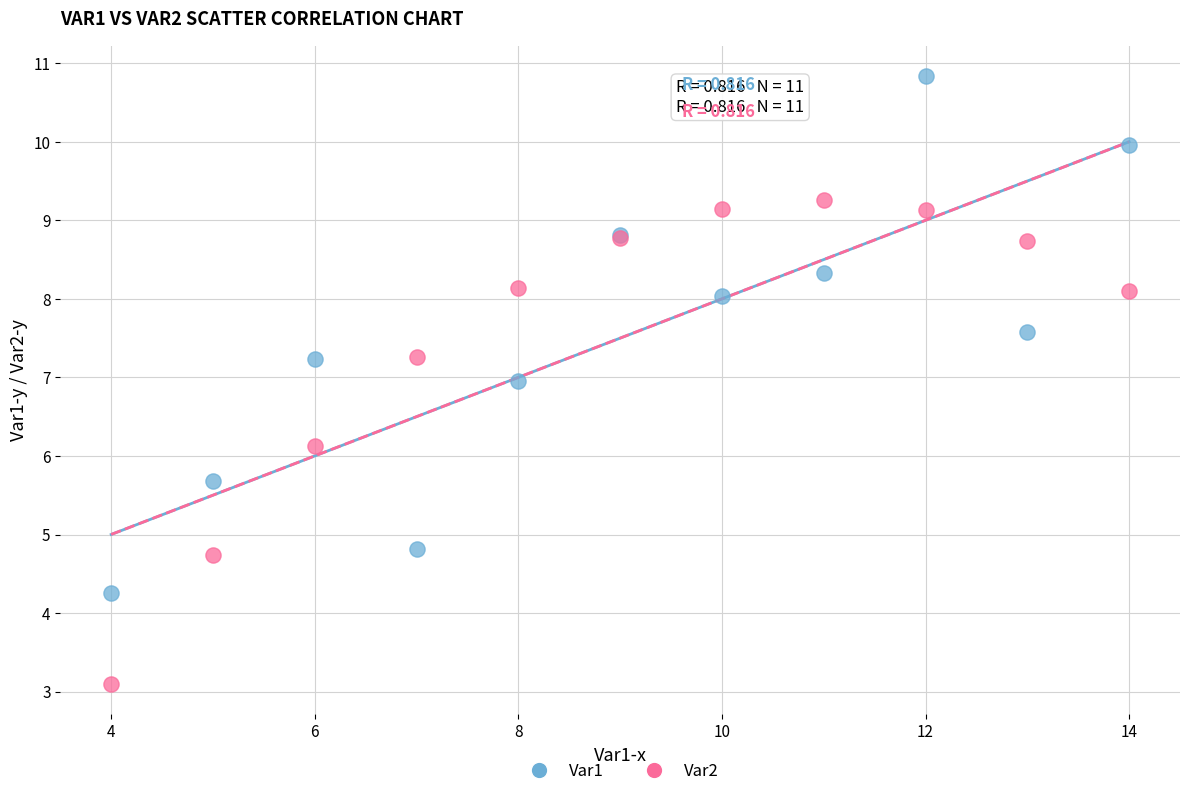

Across all series, what Y value is closest to 6?

6.1